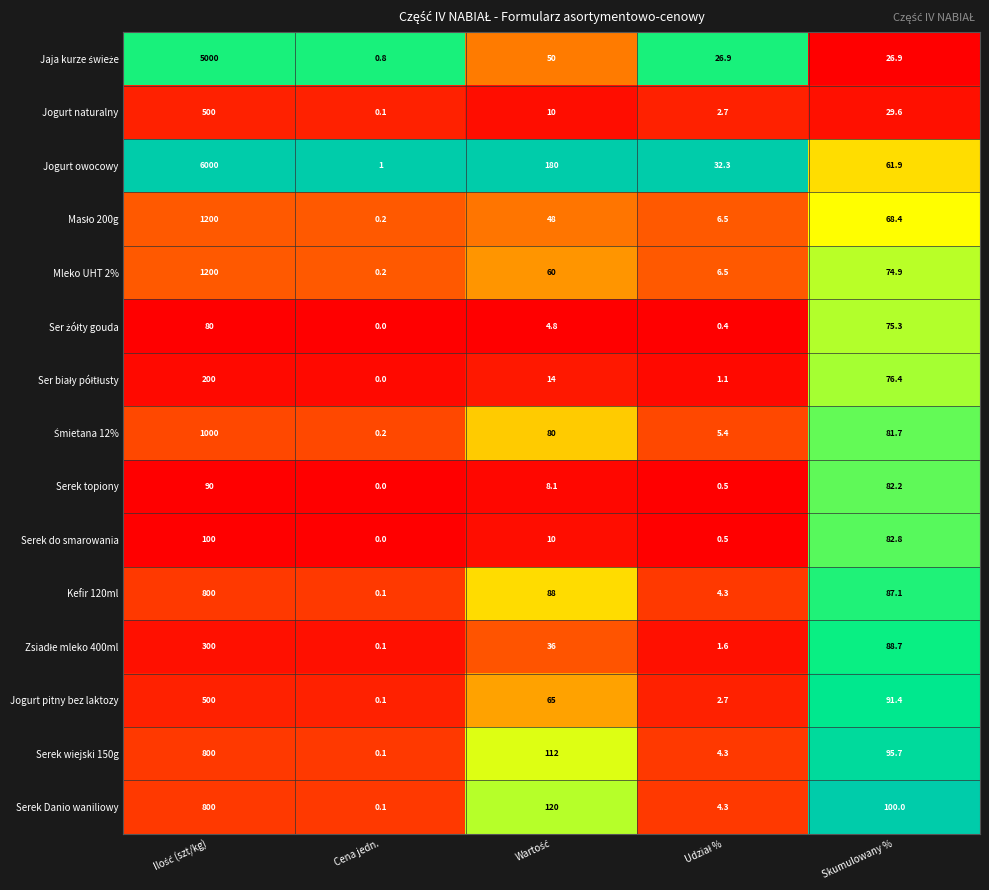

True or false: Jogurt owocowy has a value of 1.0 at Cena jedn..

True